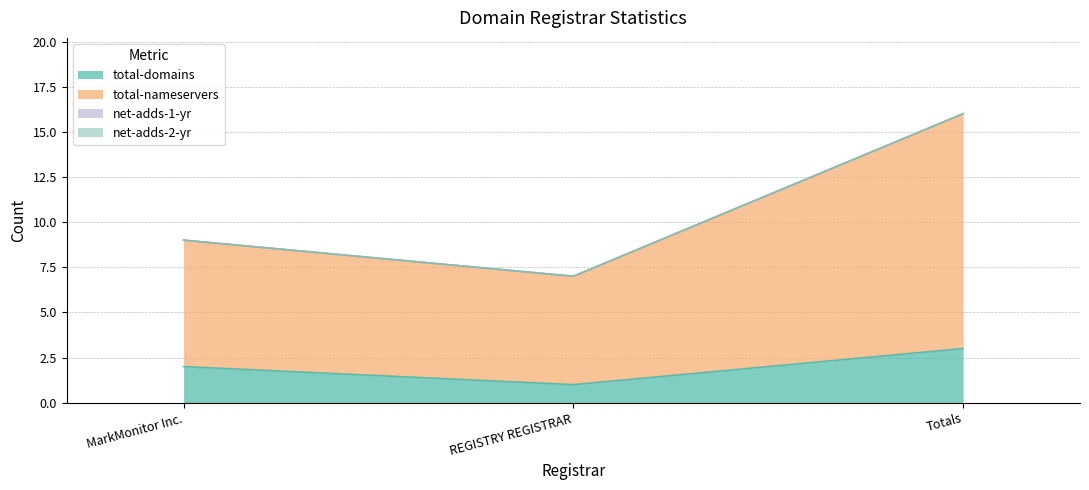

Rank the series by their average value, from highest to lowest.

total-nameservers, total-domains